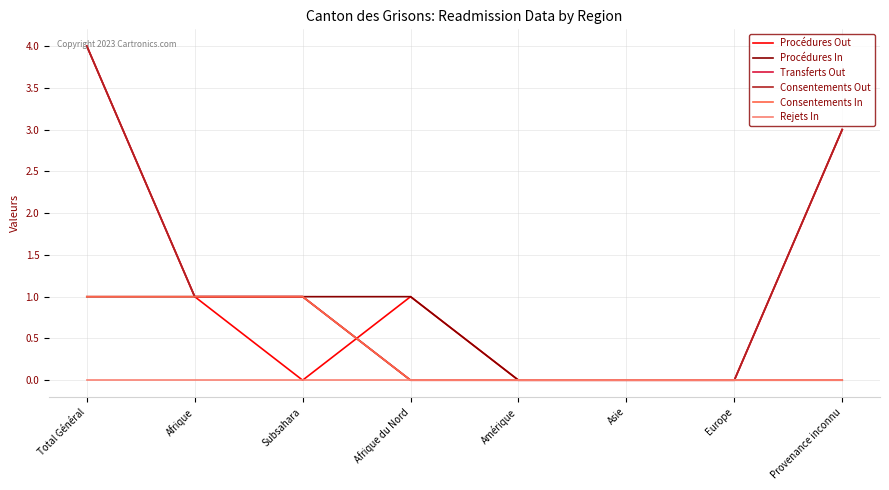

Reading left to right, extract all data points from this chart.

Procédures Out: Total Général=4	Afrique=1	Subsahara=0	Afrique du Nord=1	Amérique=0	Asie=0	Europe=0	Provenance inconnu=3
Procédures In: Total Général=1	Afrique=1	Subsahara=1	Afrique du Nord=1	Amérique=0	Asie=0	Europe=0	Provenance inconnu=0
Transferts Out: Total Général=4	Afrique=1	Subsahara=1	Afrique du Nord=0	Amérique=0	Asie=0	Europe=0	Provenance inconnu=3
Consentements Out: Total Général=4	Afrique=1	Subsahara=1	Afrique du Nord=0	Amérique=0	Asie=0	Europe=0	Provenance inconnu=3
Consentements In: Total Général=1	Afrique=1	Subsahara=1	Afrique du Nord=0	Amérique=0	Asie=0	Europe=0	Provenance inconnu=0
Rejets In: Total Général=0	Afrique=0	Subsahara=0	Afrique du Nord=0	Amérique=0	Asie=0	Europe=0	Provenance inconnu=0